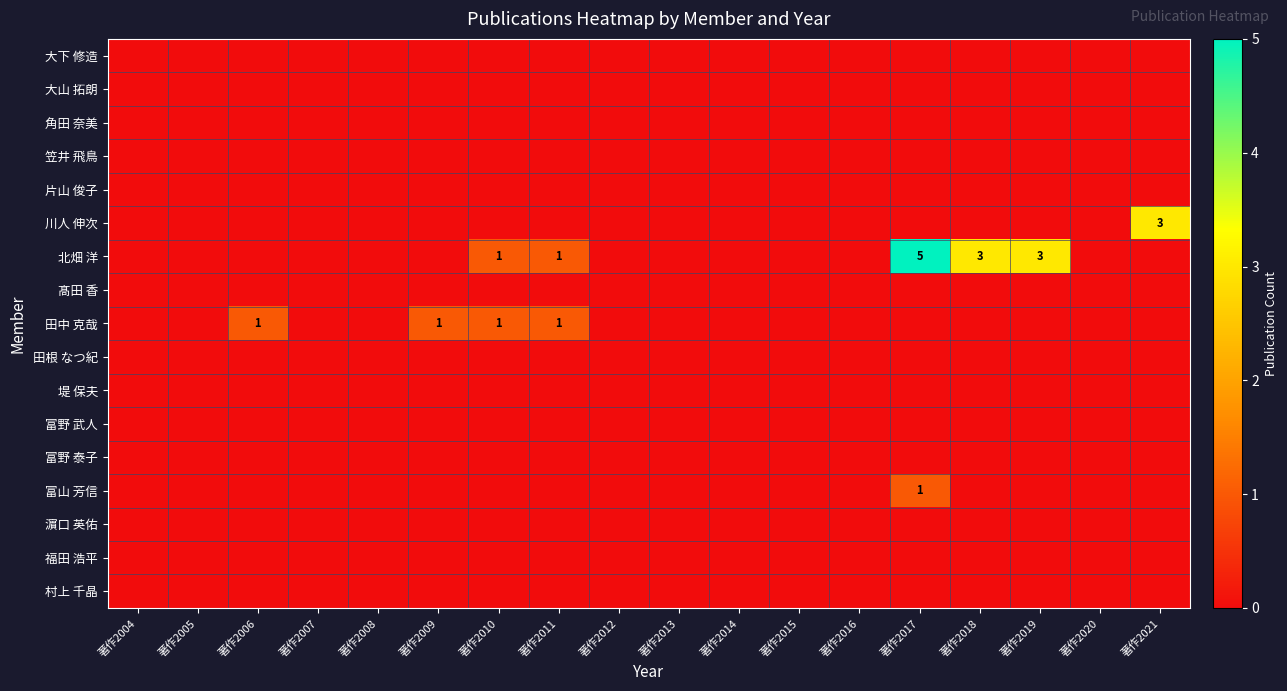

True or false: 北畑 洋 has a value of 3 at 著作2018.

True